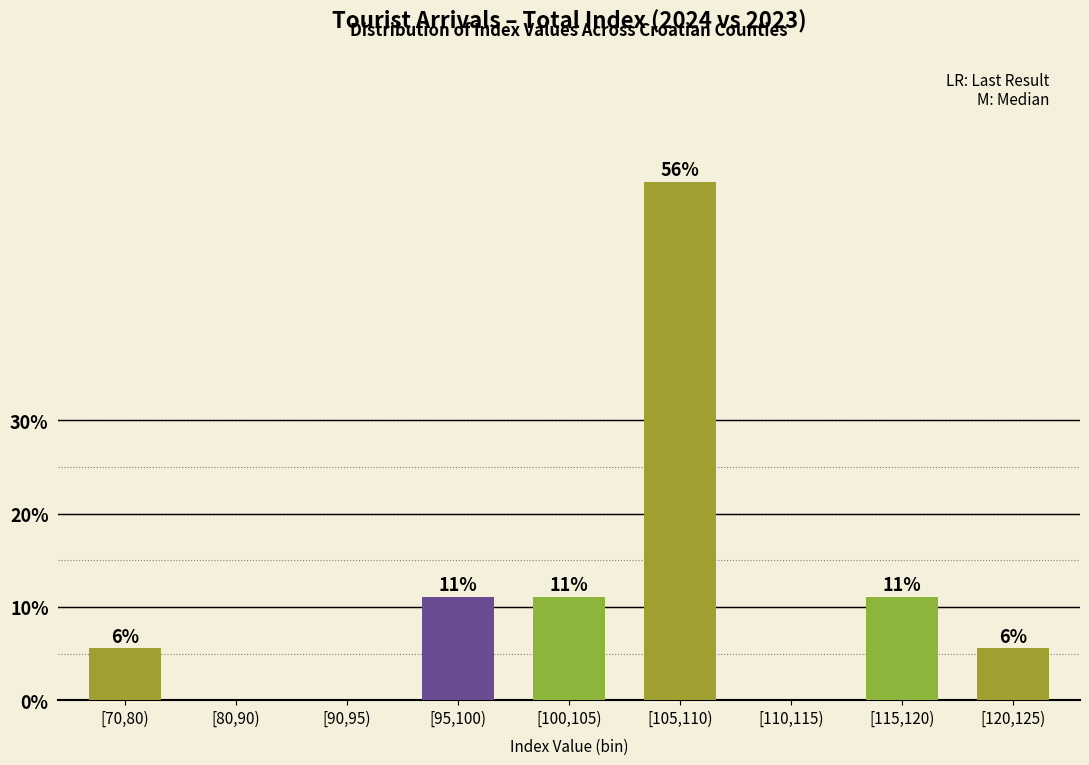

Are the bars horizontal?

No